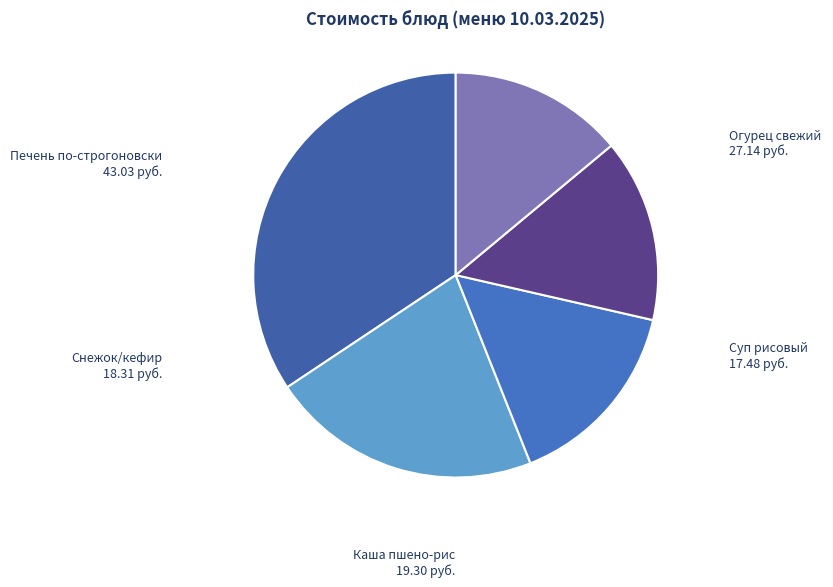

Does any single category account for the majority?

No